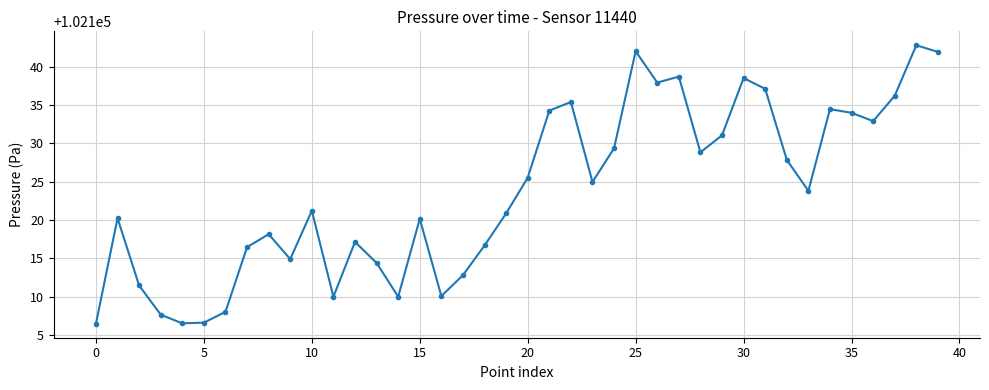

What is the smallest value displayed?

102106.4